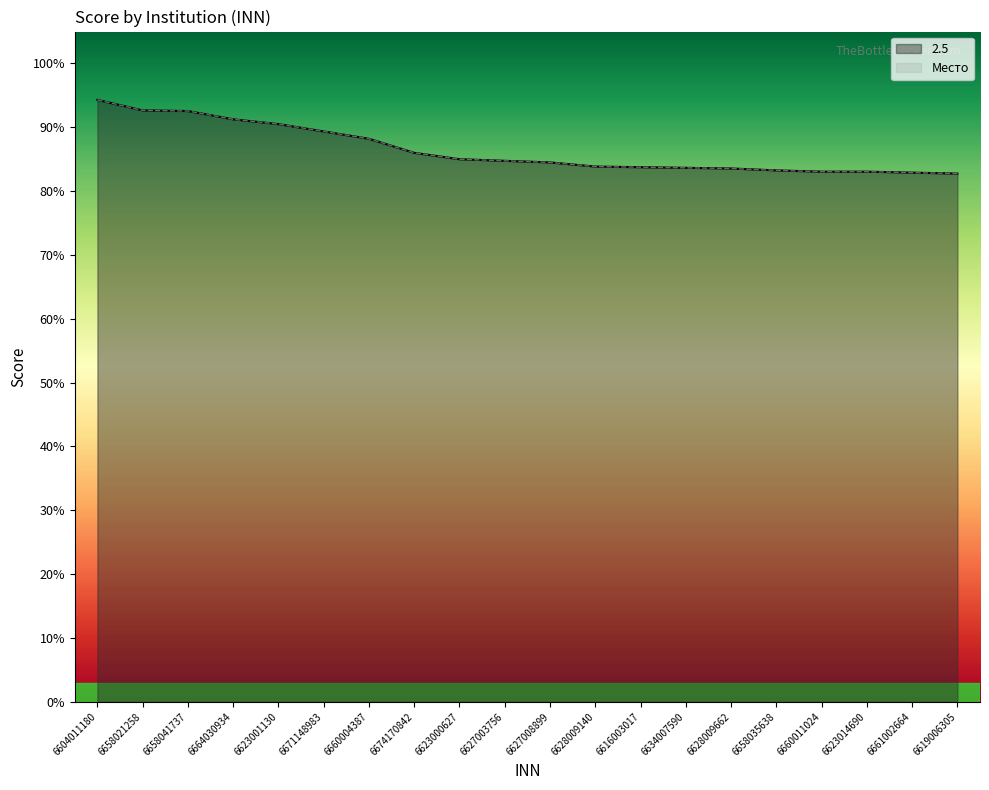

What is the minimum value shown in the chart?

8.3